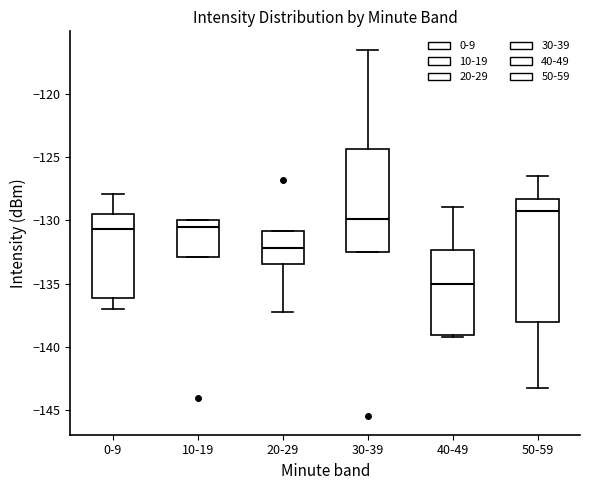

Reading left to right, transcribe this box plot: for each box, give where its median line is, the range the box spans, and where its two whiskers end, as read against the y-axis. The values are not printed on the chart, so give them approximately, as read against the axis.

0-9: median -130.5, box -136.0 to -129.5, whiskers -137.0 to -128.0
10-19: median -130.5, box -133.0 to -130.0, whiskers -133.0 to -130.0
20-29: median -132.0, box -133.5 to -131.0, whiskers -137.5 to -131.0
30-39: median -130.0, box -132.5 to -124.5, whiskers -132.5 to -116.5
40-49: median -135.0, box -139.0 to -132.5, whiskers -139.0 (just below the box's lower edge) to -129.0
50-59: median -129.5, box -138.0 to -128.5, whiskers -143.0 to -126.5